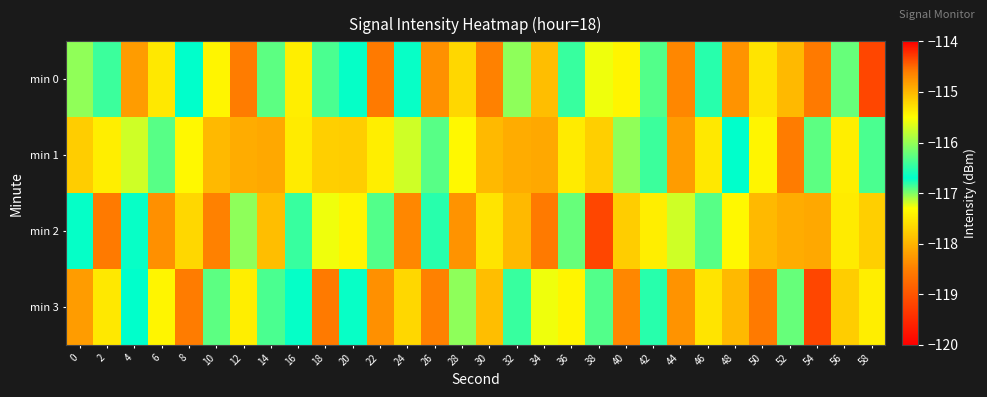

What is the maximum value shown in the chart?

-115.3